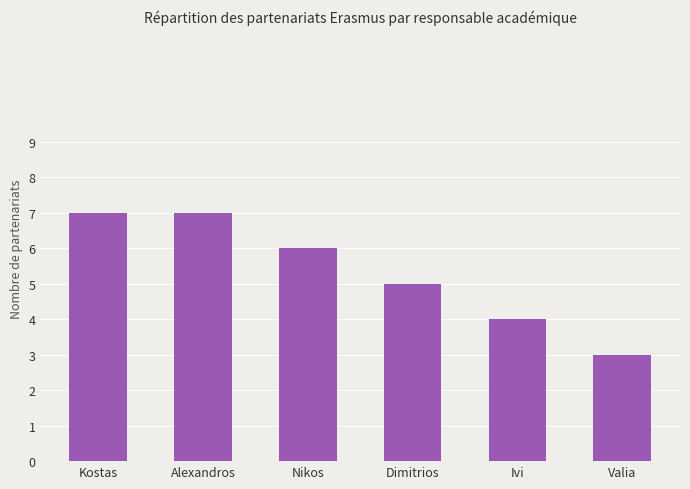

At which label does the data first exceed 6?

Kostas